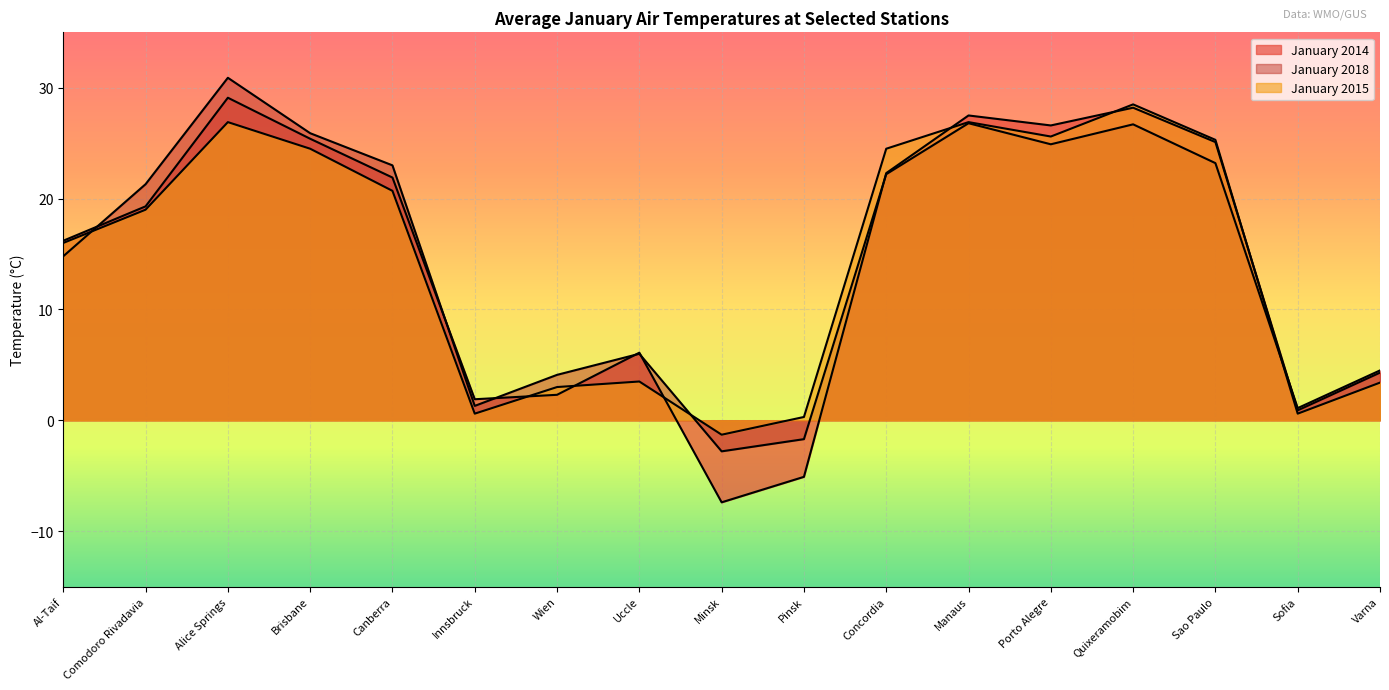

Where do January 2014 and January 2018 first cross each other?

Al-Taif and Comodoro Rivadavia